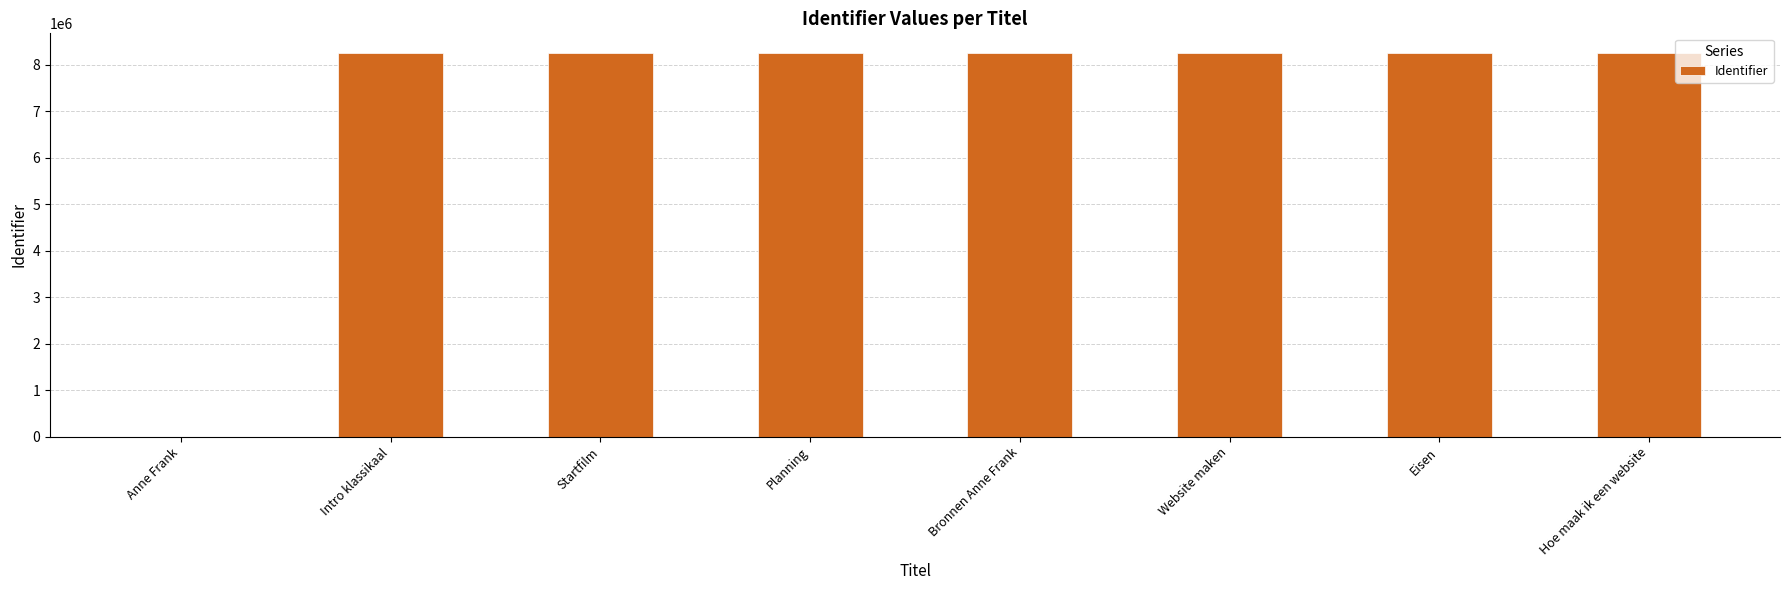

What is the maximum value shown in the chart?

8259187